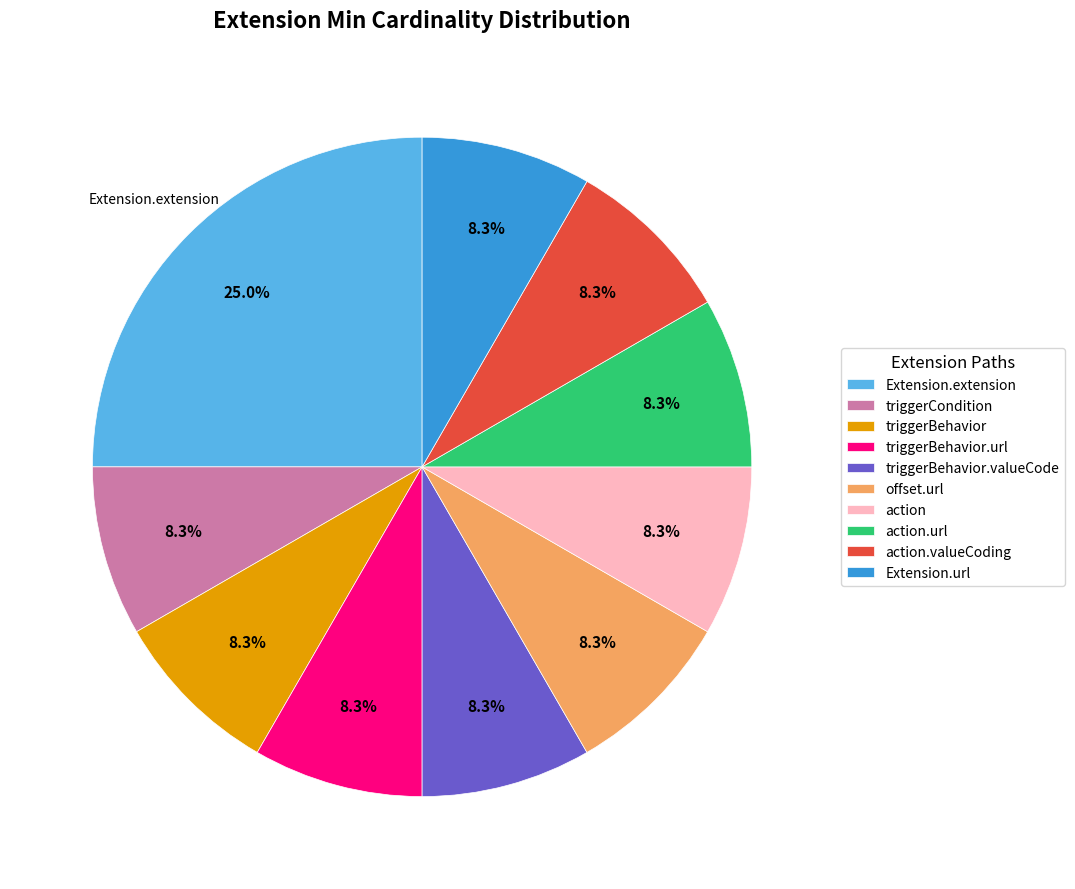

Is there a majority slice in this chart?

No